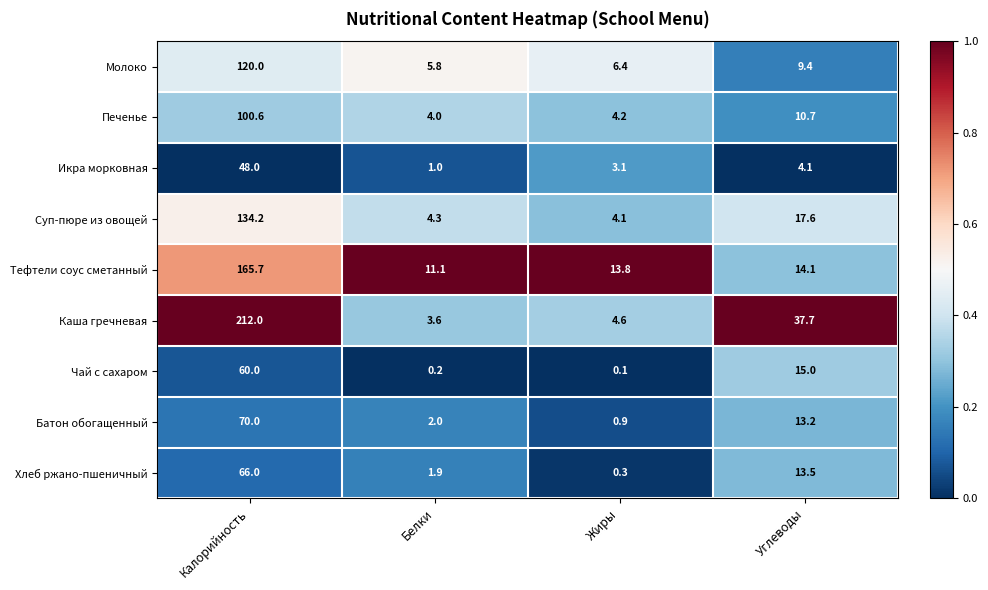

What is the total value across all series at Белки?

33.9